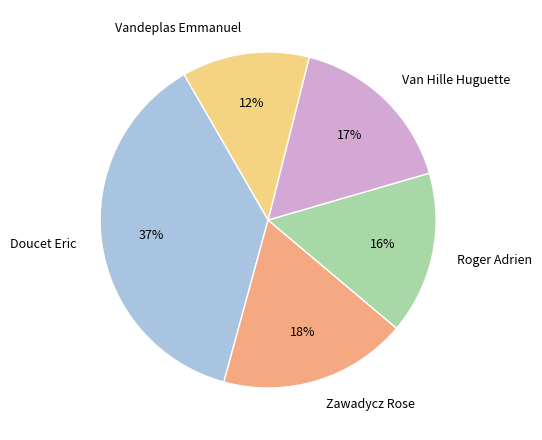

Between Roger Adrien and Zawadycz Rose, which is larger?

Zawadycz Rose